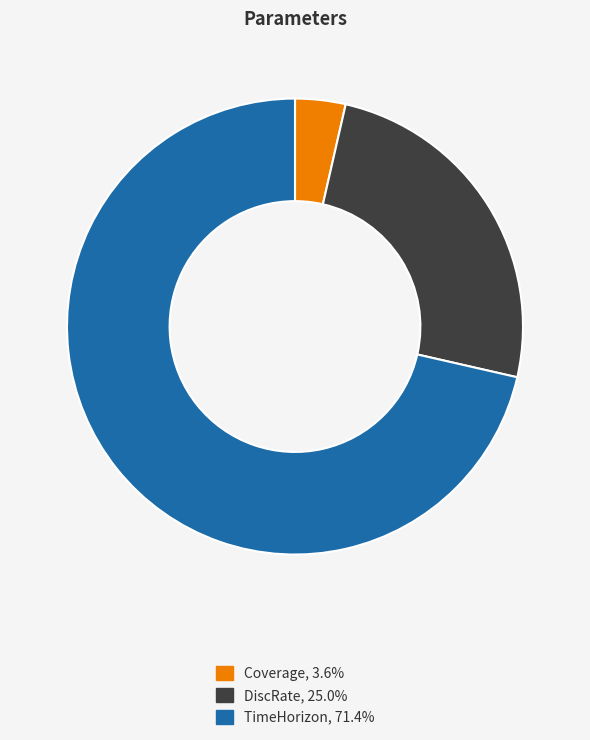

Does DiscRate, 25.0% account for over 50% of the chart?

No